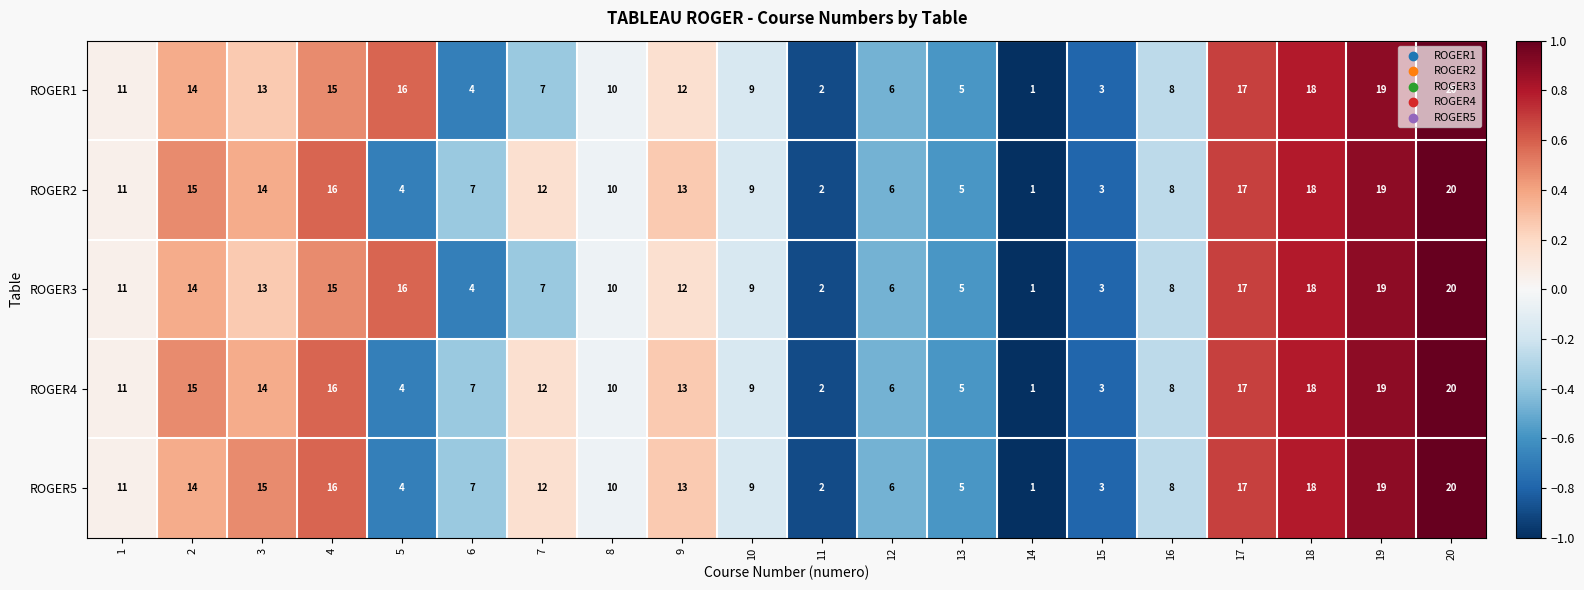

What is the spread (max minus min) of values at 5?

12